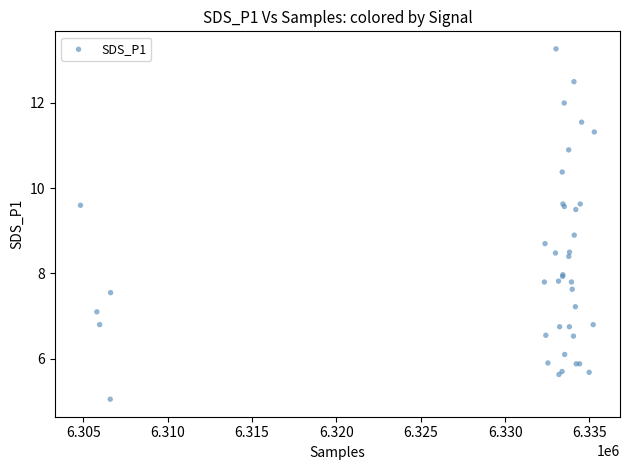

What Y value in the scatter plot is closest to 9?

8.9